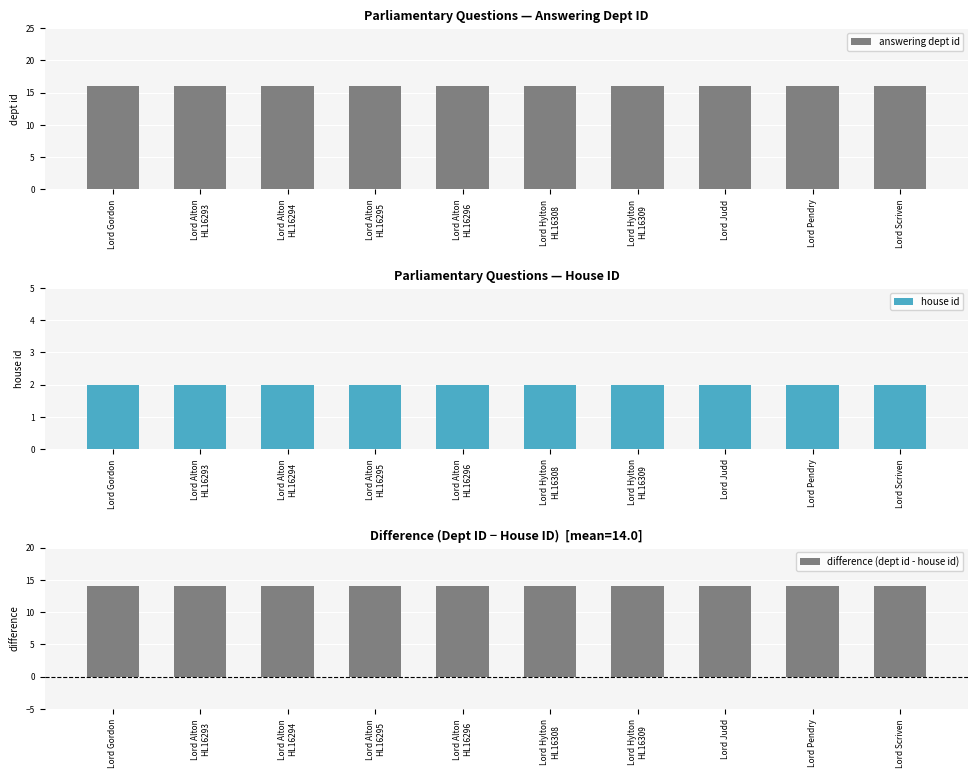

What are all the series names shown in the legend?

answering dept id, house id, difference (dept id - house id)